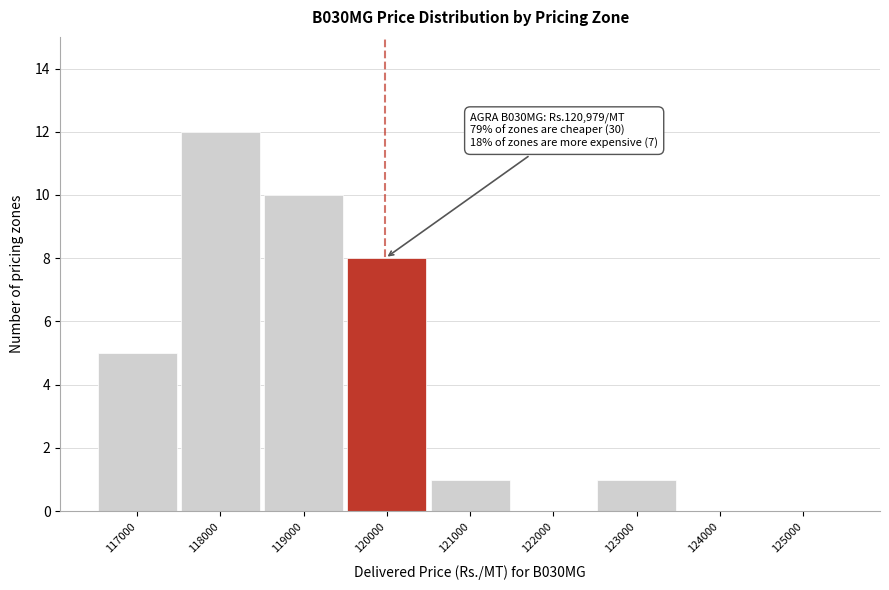

Reading left to right, list all the values displayed in this chart.

117000=5	118000=12	119000=10	120000=8	121000=1	122000=0	123000=1	124000=0	125000=0